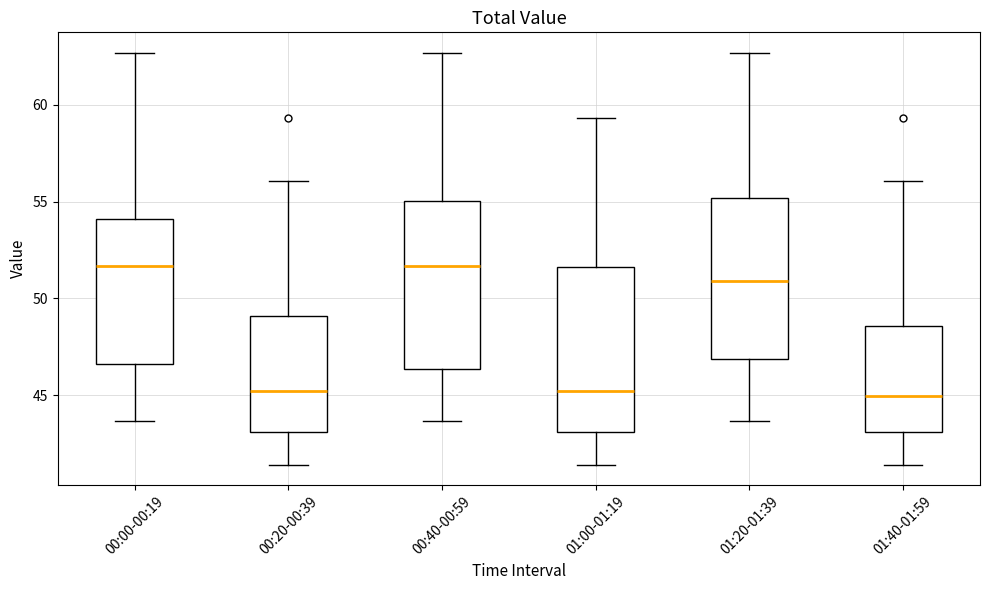

Reading left to right, read every box against the y-axis: the position of its median line, the range the box covers, and the ends of its whiskers. The values are not printed on the chart, so give them approximately, as read against the axis.

00:00-00:19: median 51.5, box 46.5 to 54.0, whiskers 43.5 to 62.5
00:20-00:39: median 45.0, box 43.0 to 49.0, whiskers 41.5 to 56.0
00:40-00:59: median 51.5, box 46.5 to 55.0, whiskers 43.5 to 62.5
01:00-01:19: median 45.0, box 43.0 to 51.5, whiskers 41.5 to 59.5
01:20-01:39: median 51.0, box 47.0 to 55.0, whiskers 43.5 to 62.5
01:40-01:59: median 45.0, box 43.0 to 48.5, whiskers 41.5 to 56.0